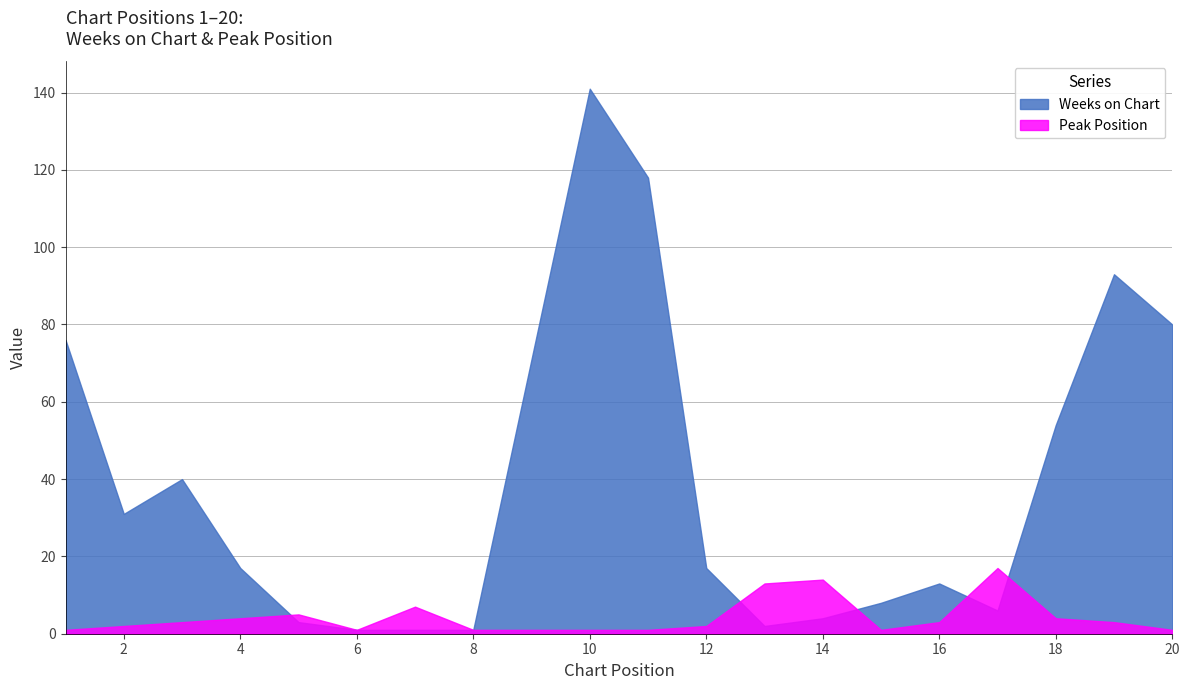

Does the chart have visible grid lines?

Yes